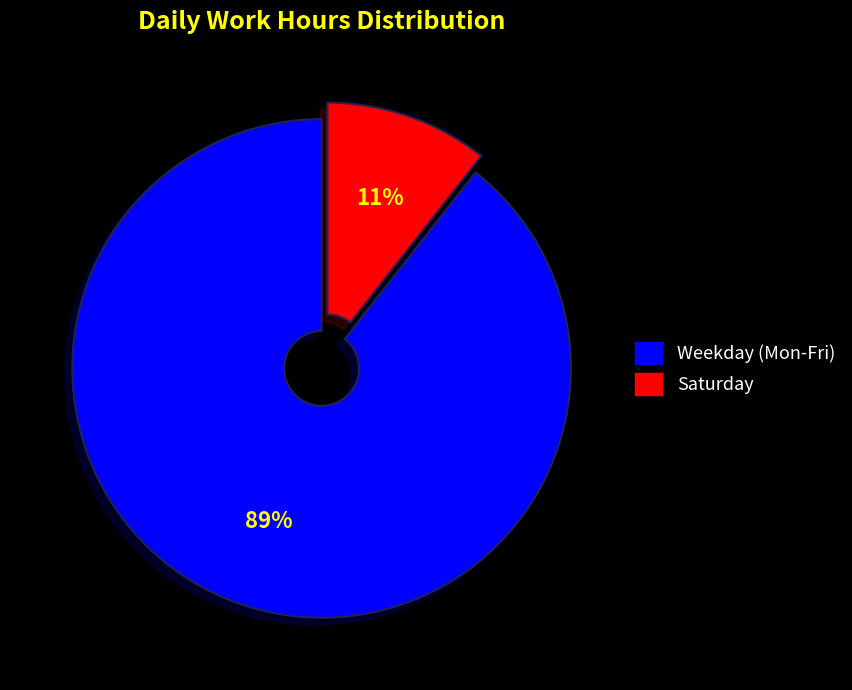

How many slices are in this pie chart?

2